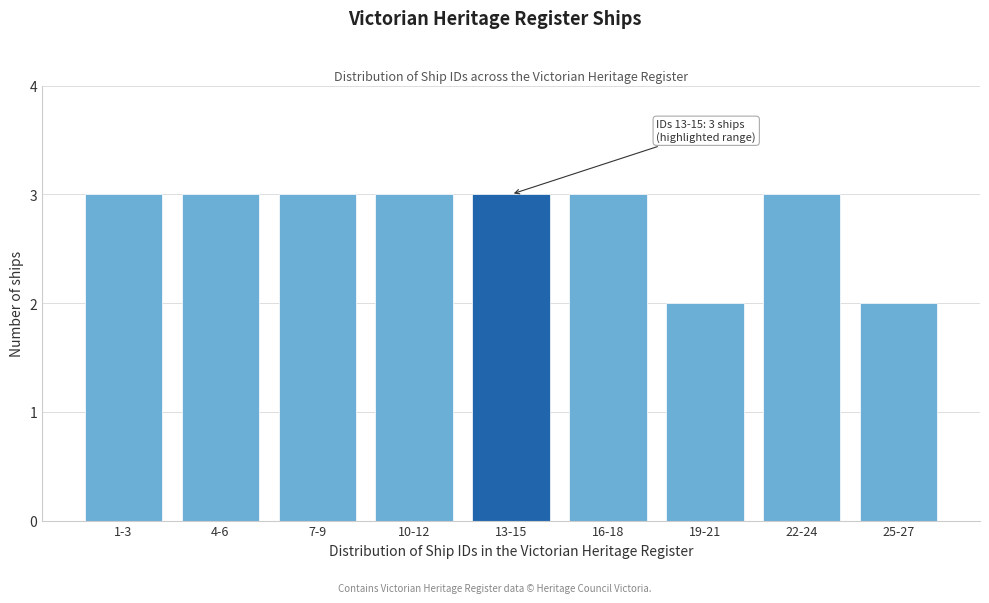

Reading left to right, list all the values displayed in this chart.

1-3=3	4-6=3	7-9=3	10-12=3	13-15=3	16-18=3	19-21=2	22-24=3	25-27=2